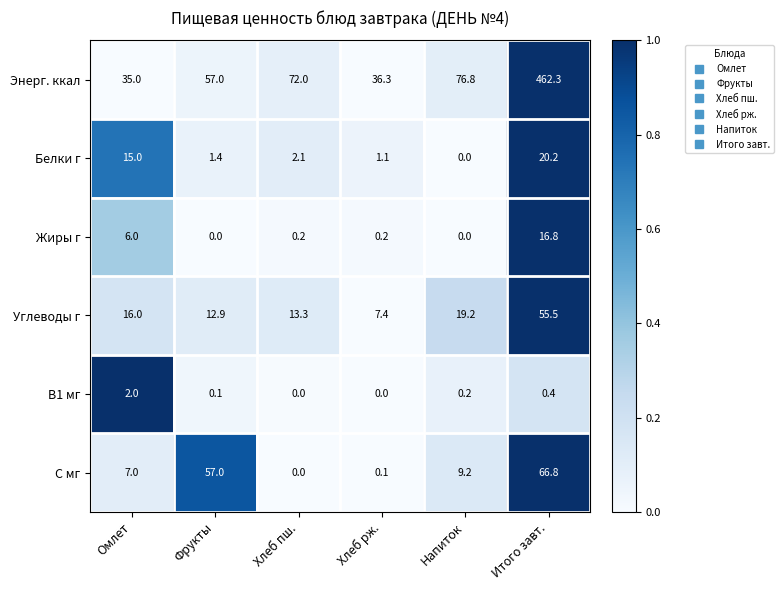

What is the difference between the maximum and minimum values in the Жиры г series?

16.8